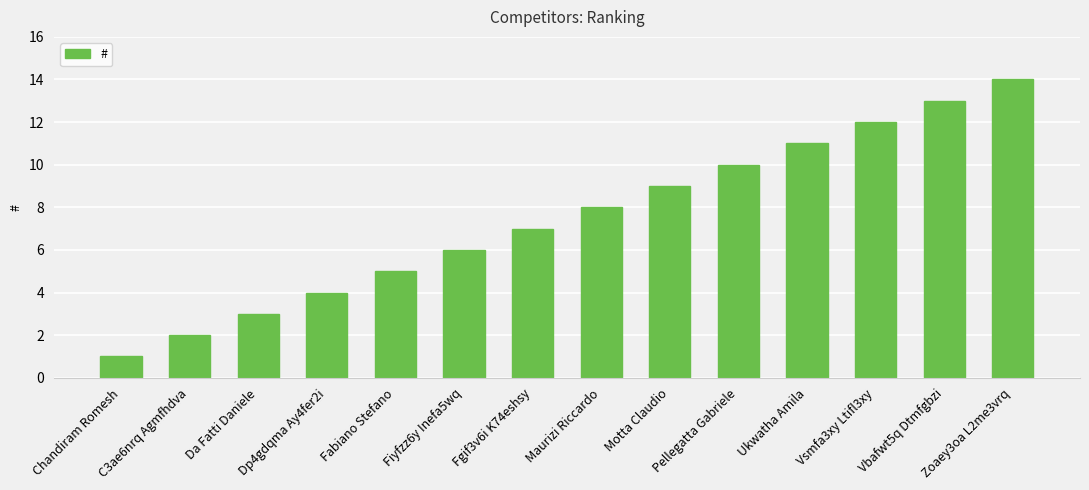

True or false: the data shows 9 at Fabiano Stefano.

False